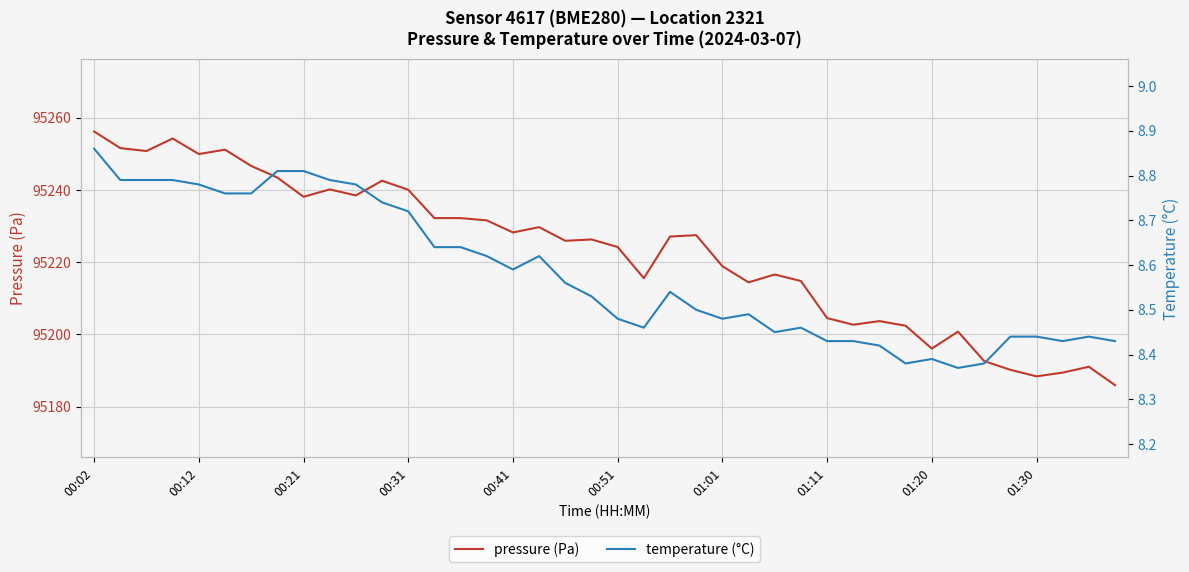

Reading left to right, transcribe all the data shown in this chart.

pressure (Pa): 95256.2	95251.6	95250.8	95254.2	95249.9	95251.1	95246.6	95243.4	95238.1	95240.1	95238.5	95242.5	95240.0	95232.2	95232.2	95231.6	95228.2	95229.7	95225.9	95226.3	95224.2	95215.6	95227.1	95227.5	95218.9	95214.4	95216.6	95214.8	95204.5	95202.7	95203.7	95202.4	95196.1	95200.8	95192.6	95190.2	95188.4	95189.4	95191.1	95186.0
temperature (°C): 8.9	8.8	8.8	8.8	8.8	8.8	8.8	8.8	8.8	8.8	8.8	8.7	8.7	8.6	8.6	8.6	8.6	8.6	8.6	8.5	8.5	8.5	8.5	8.5	8.5	8.5	8.4	8.5	8.4	8.4	8.4	8.4	8.4	8.4	8.4	8.4	8.4	8.4	8.4	8.4